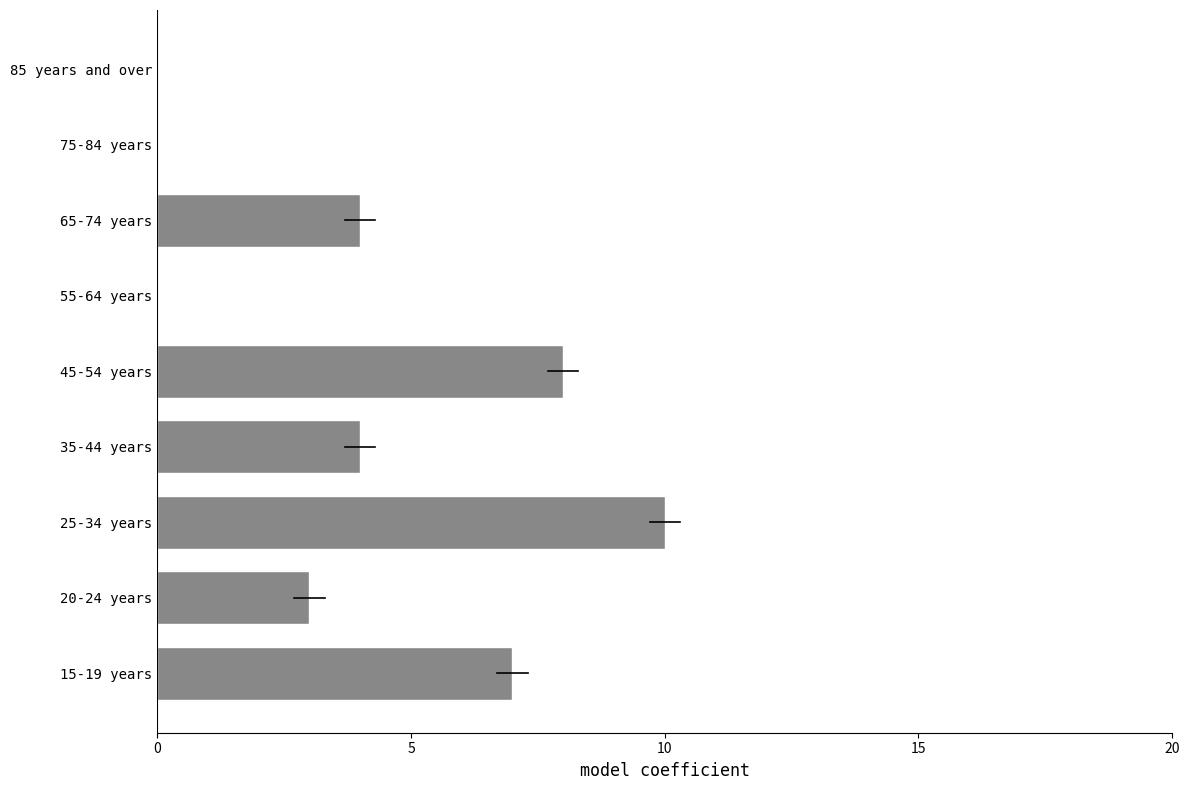

The chart shows a value of 8 at 45-54 years. True or false?

True